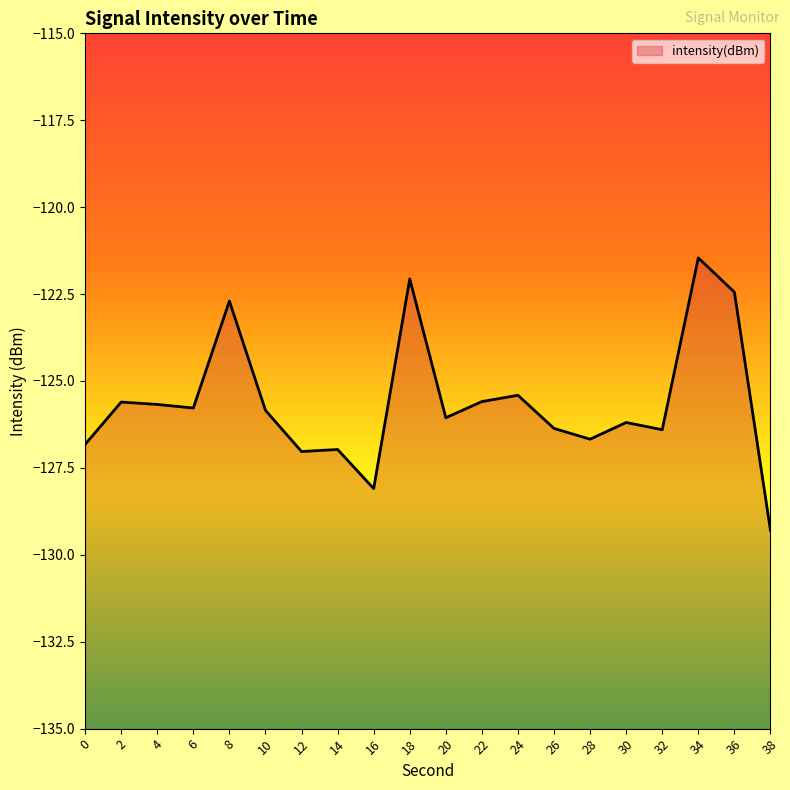

List the labels in order of value, smallest first.

38, 16, 12, 14, 0, 28, 32, 26, 30, 20, 10, 6, 4, 2, 22, 24, 8, 36, 18, 34